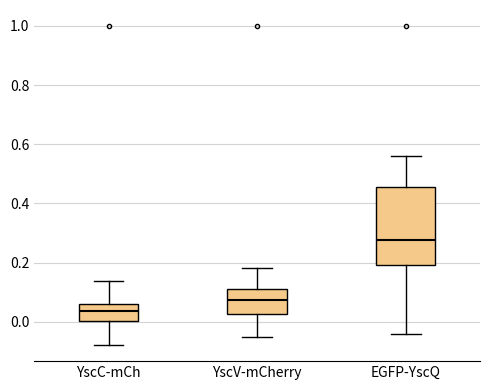

Reading left to right, transcribe this box plot: for each box, give where its median line is, the range the box spans, and where its two whiskers end, as read against the y-axis. The values are not printed on the chart, so give them approximately, as read against the axis.

YscC-mCh: median 0.04, box 0.00 to 0.06, whiskers -0.08 to 0.14
YscV-mCherry: median 0.08, box 0.02 to 0.12, whiskers -0.06 to 0.18
EGFP-YscQ: median 0.28, box 0.20 to 0.46, whiskers -0.04 to 0.56